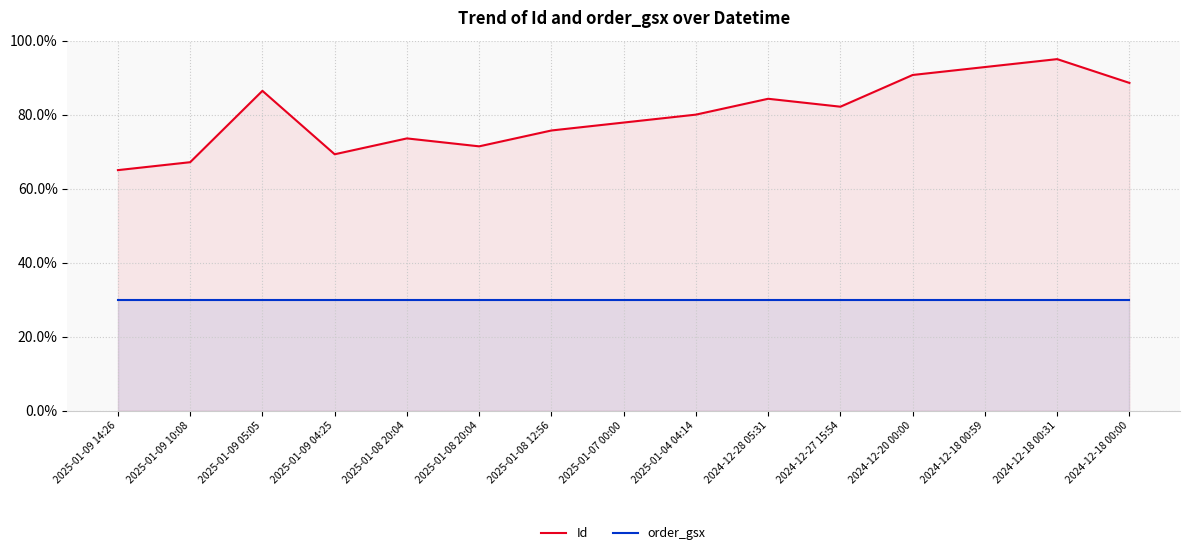

Which series has the widest spread of values?

Id